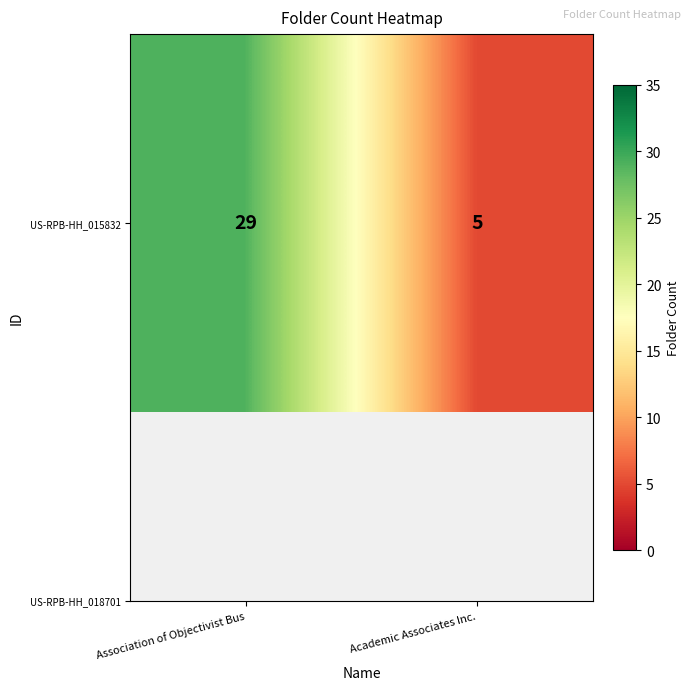

The value at Association of Objectivist Bus is 29. True or false?

True